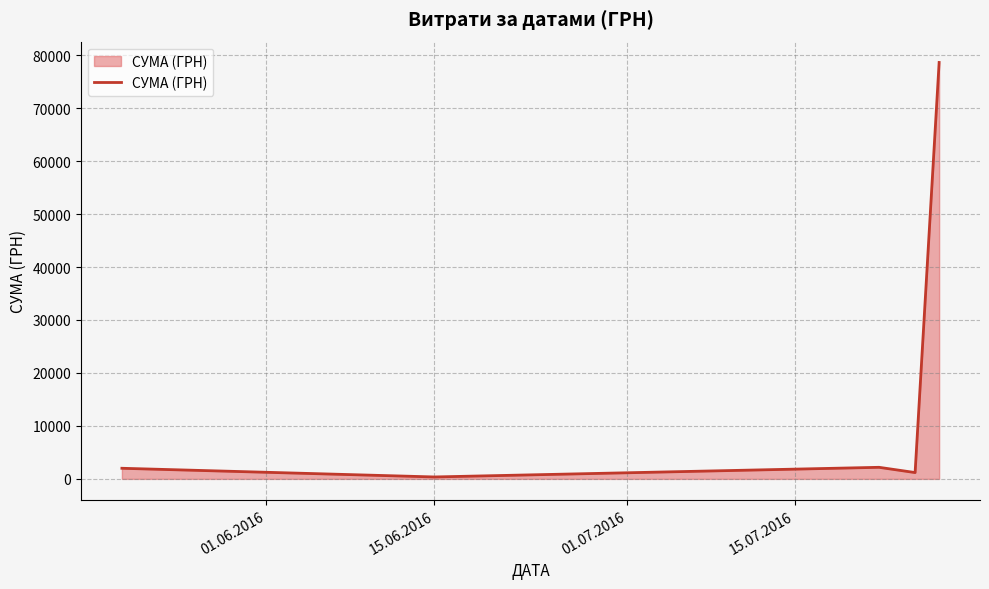

What is the greatest value displayed?

78621.0